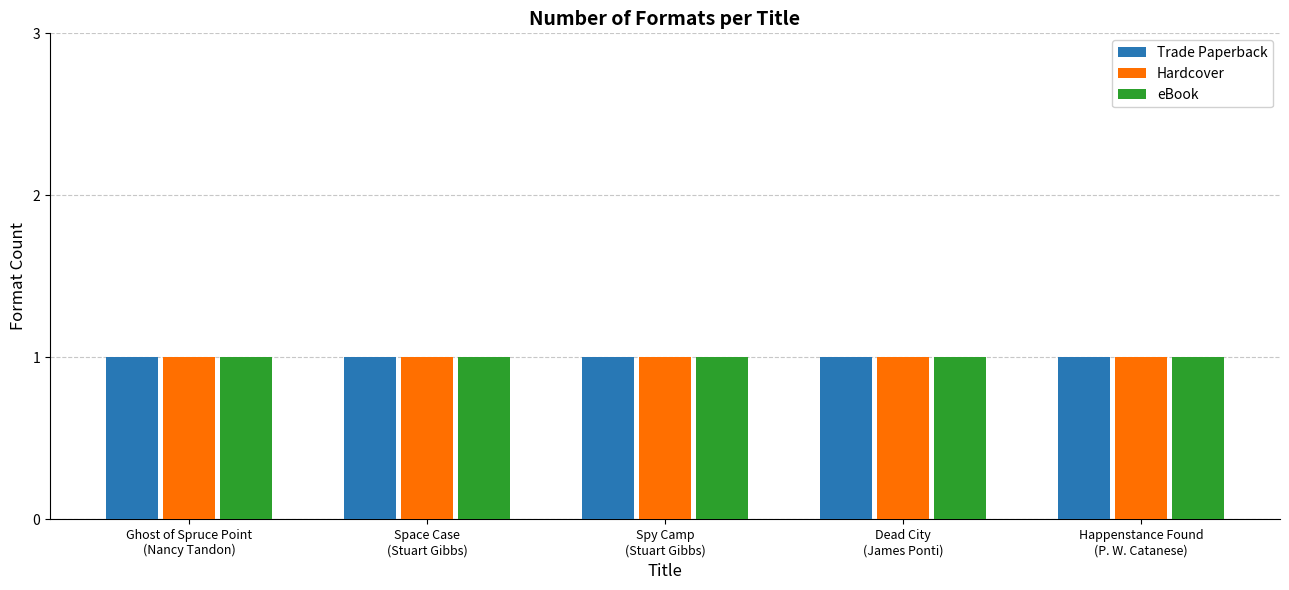

Rank the series at Ghost of Spruce Point
(Nancy Tandon) from lowest to highest value.

Trade Paperback, Hardcover, eBook